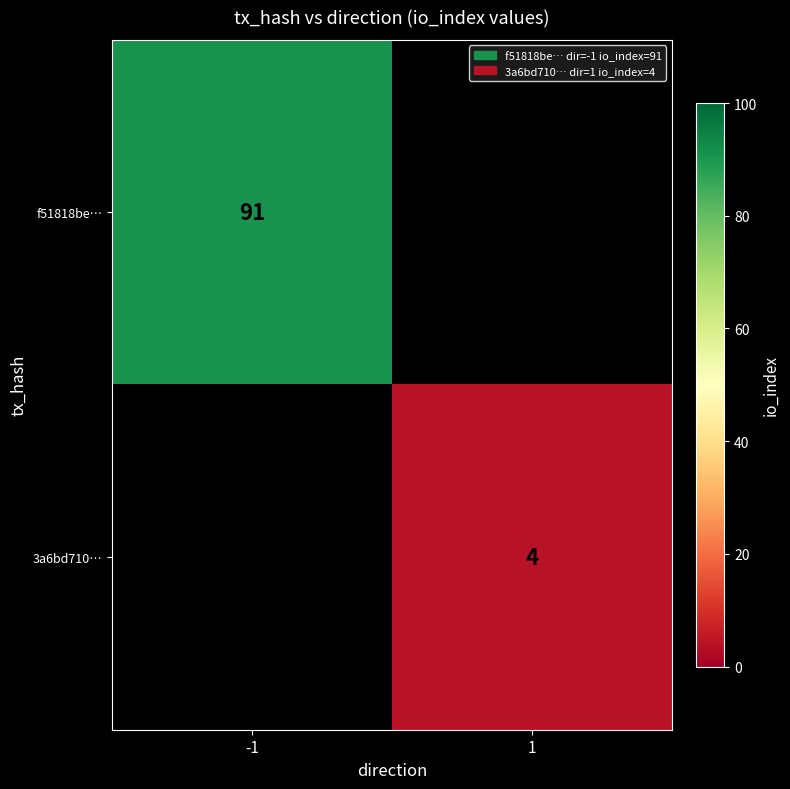

True or false: f51818be… has a value of 91 at -1.

True